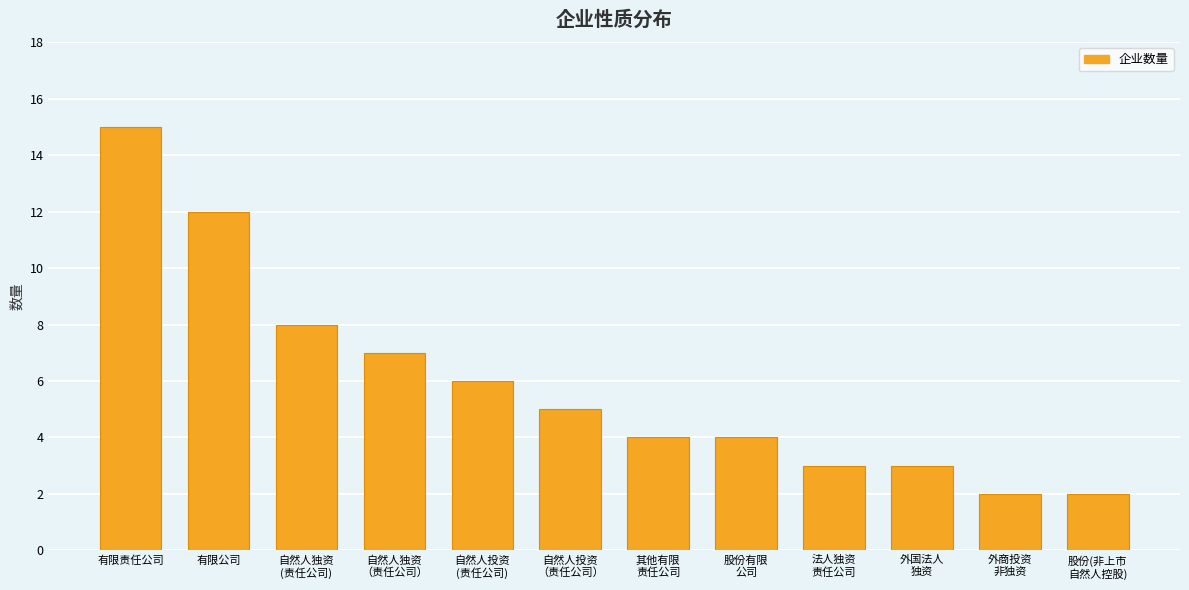

At which category does the chart reach its peak across all series?

有限责任公司